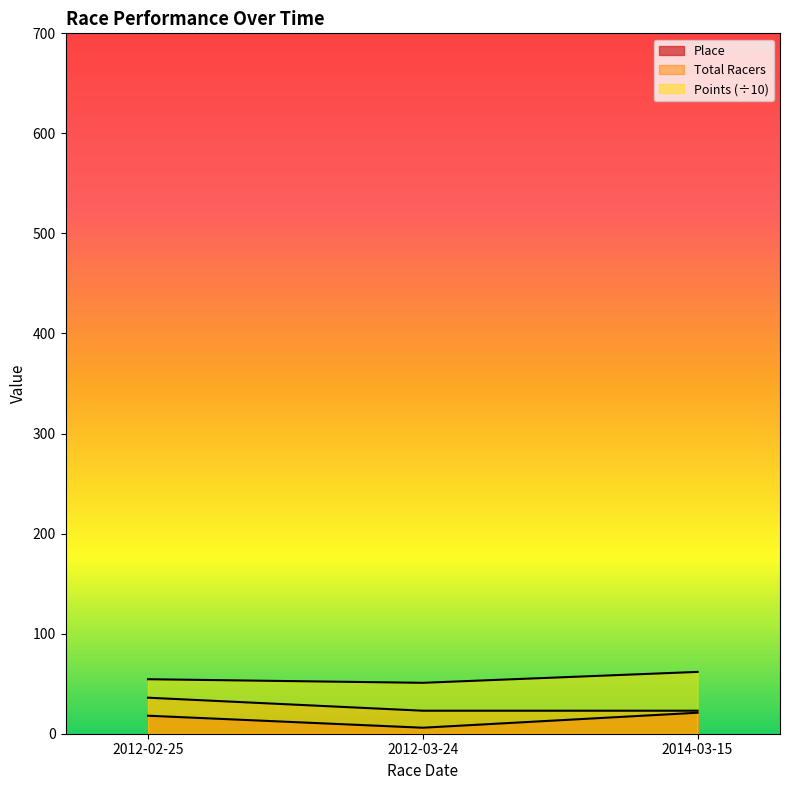

What position from the right is 2012-03-24?

2